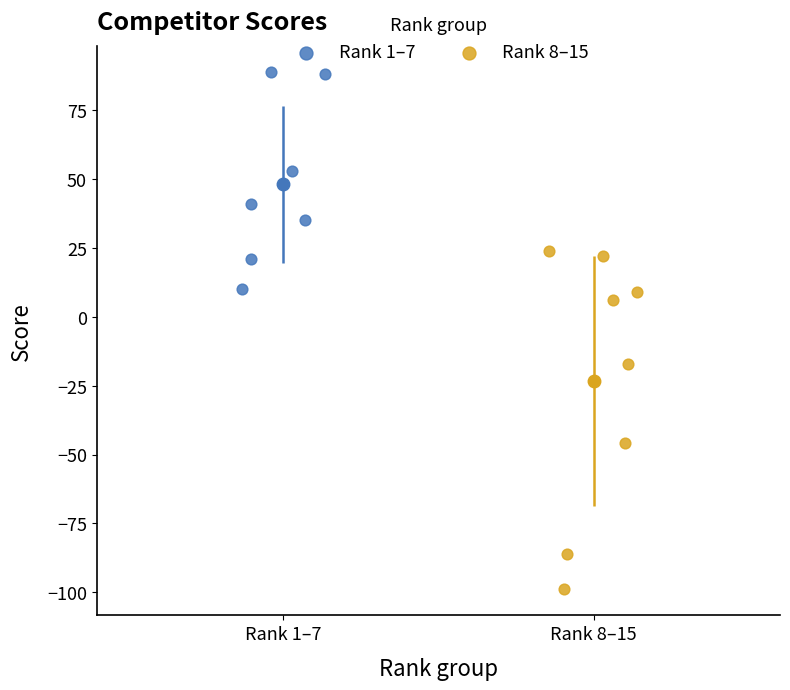

Which series contains the highest Y value?

Rank 1–7